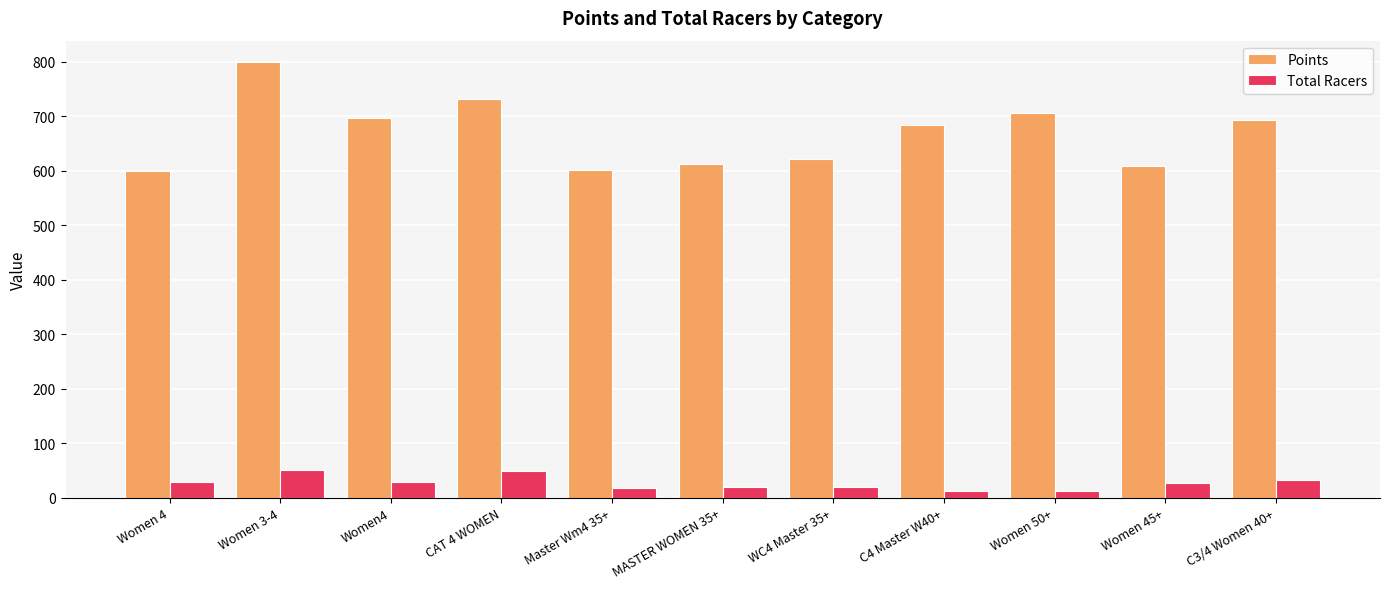

What is the sum of all Total Racers values?

294.8